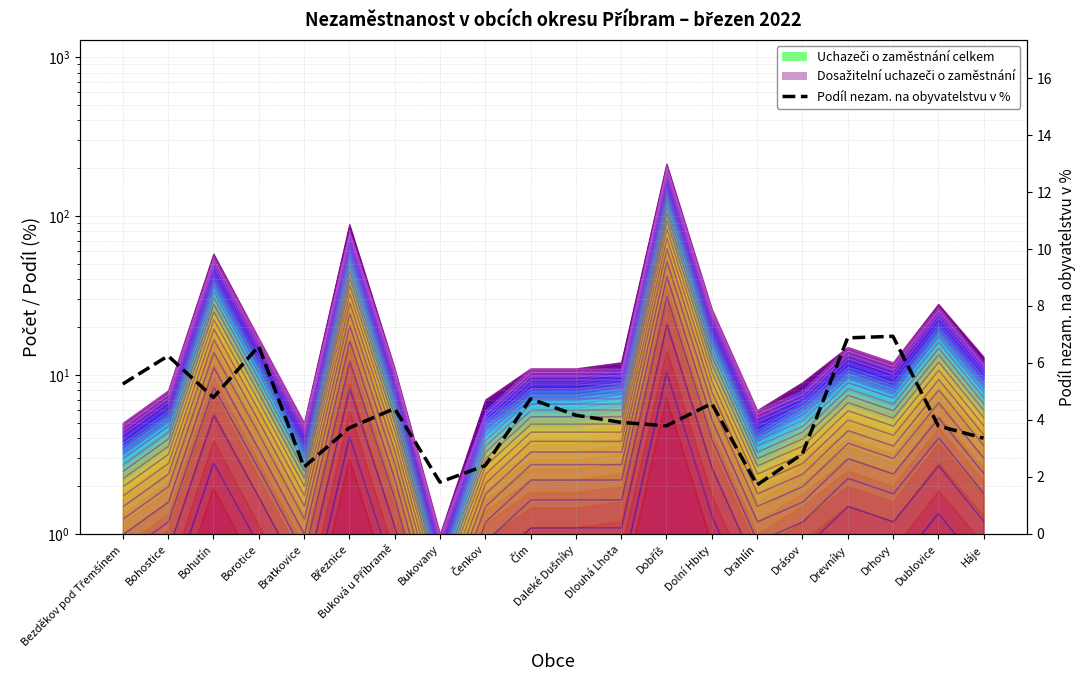

How many lines are shown in the chart?

1